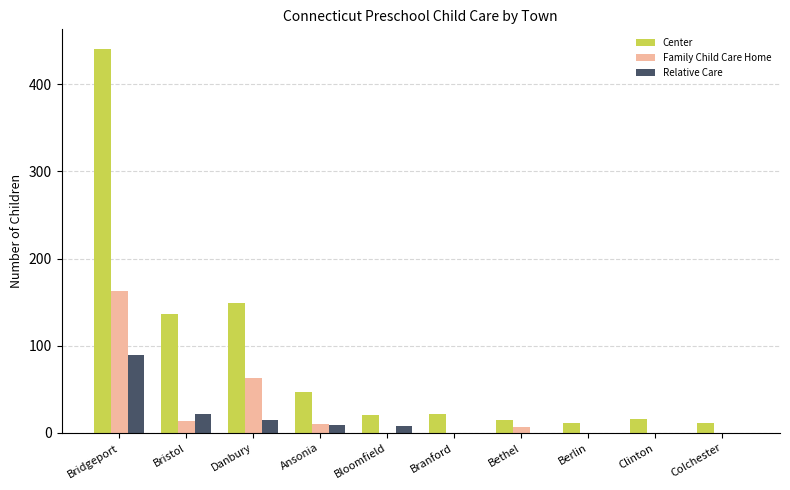

How many groups of bars are there?

10